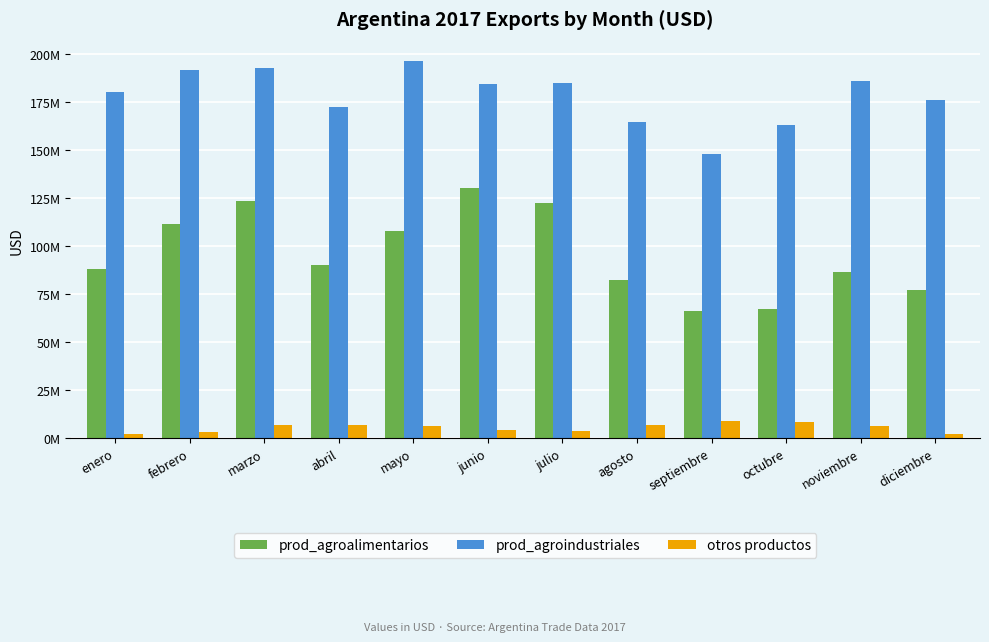

What is the maximum value shown in the chart?

196590891.8